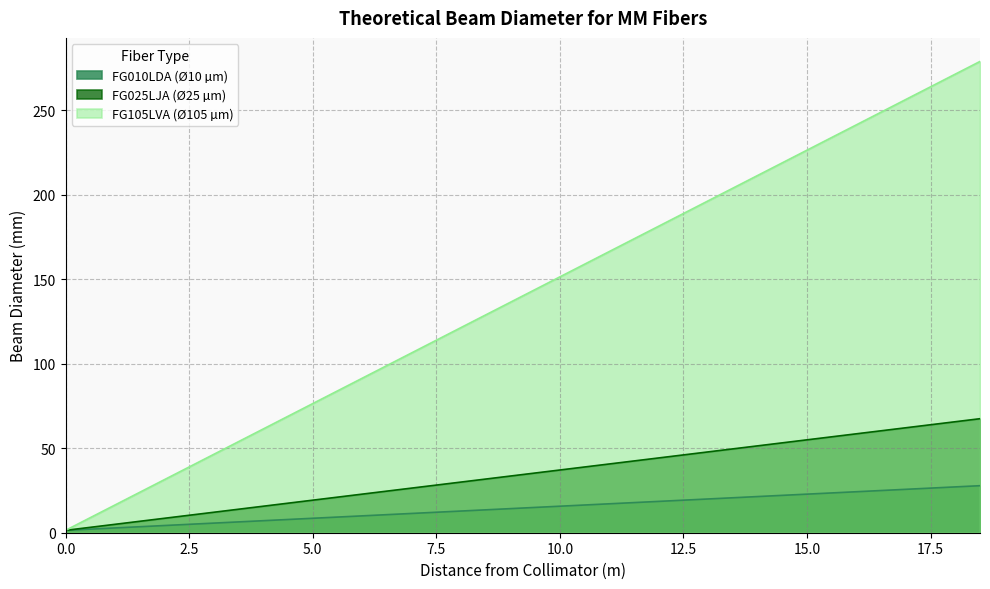

What is the total value across all series at 13.5?

274.2